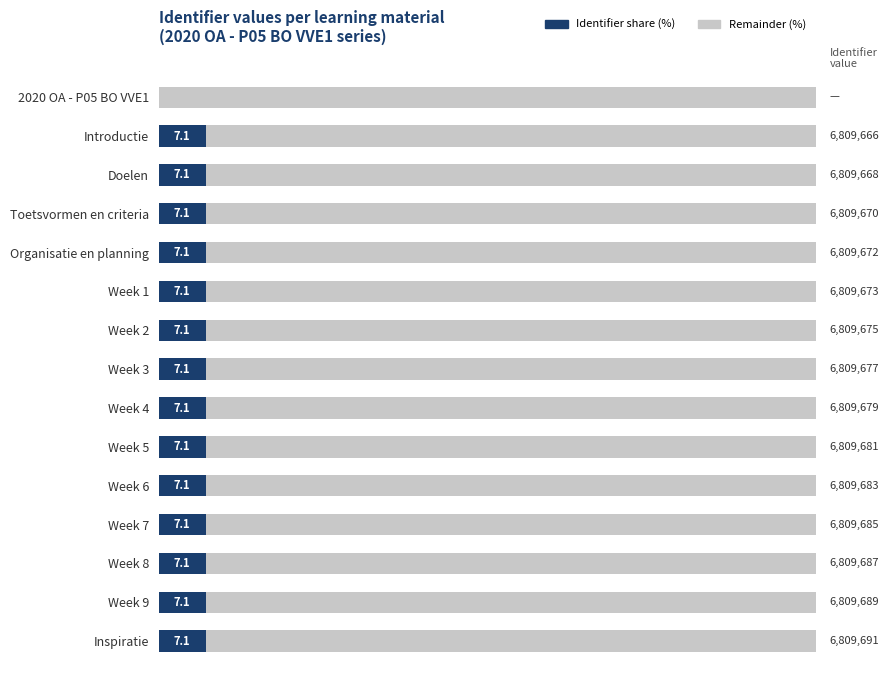

Rank the series by their maximum value, from highest to lowest.

Remainder (%), Identifier share (%)